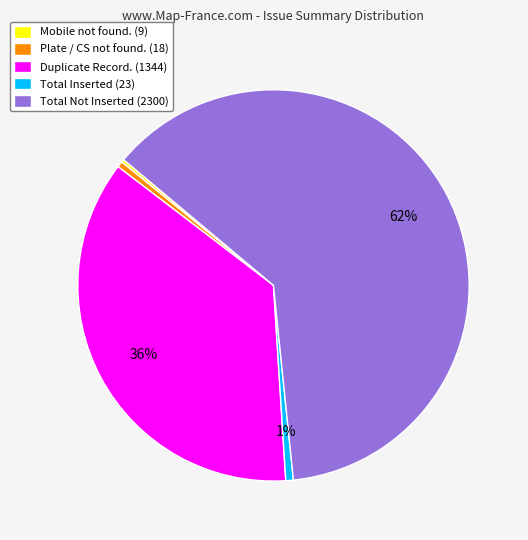

Between Duplicate Record. (1344) and Total Inserted (23), which is larger?

Duplicate Record. (1344)